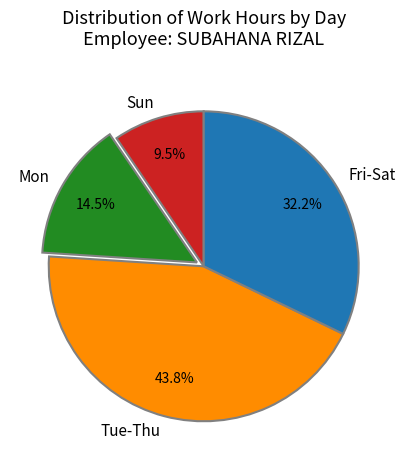

How many slices are in this pie chart?

4